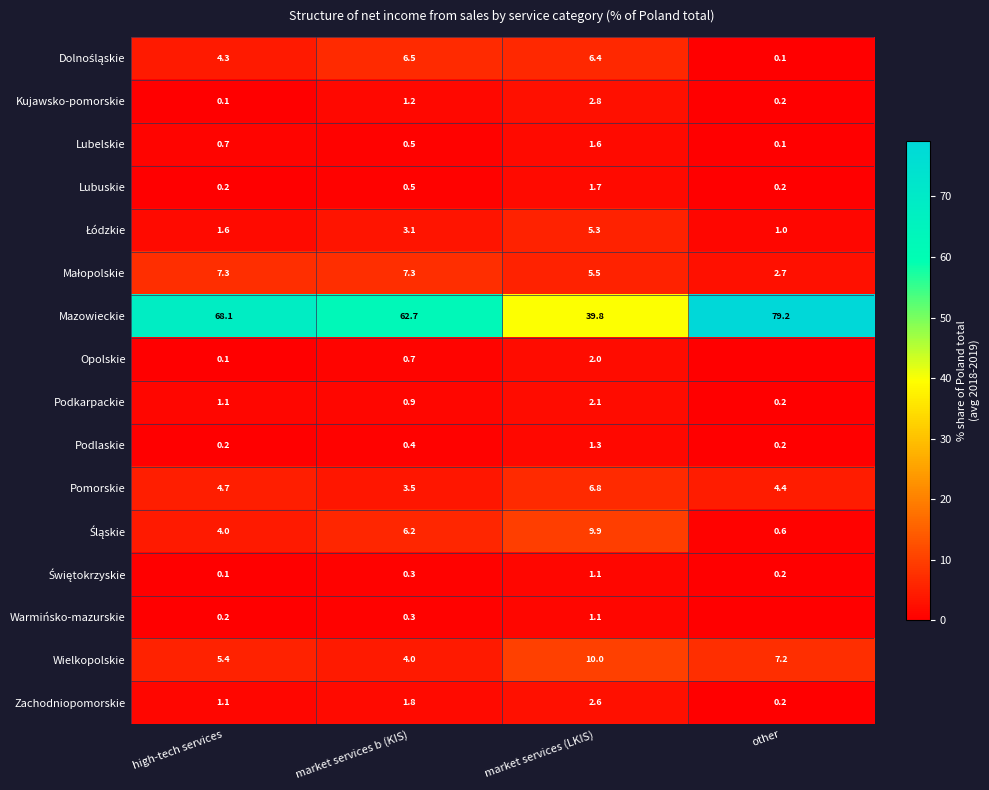

At how many categories does at least one series exceed 5?

4